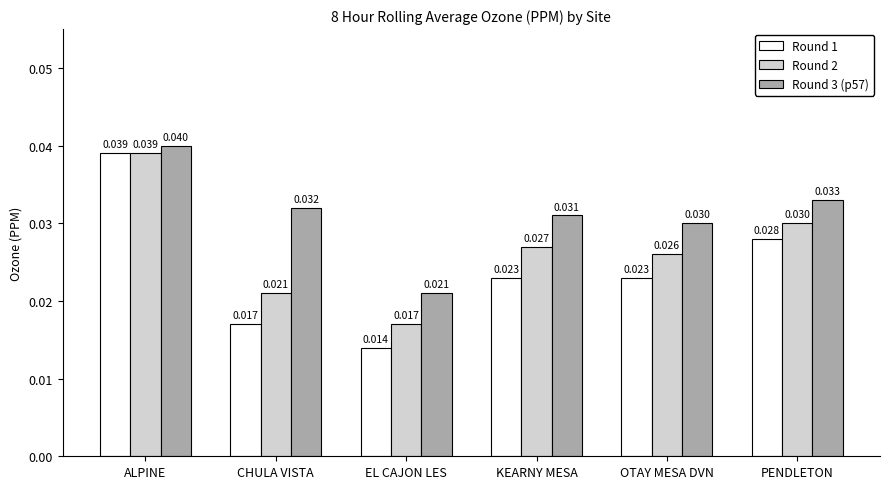

How many series are shown in this chart?

3